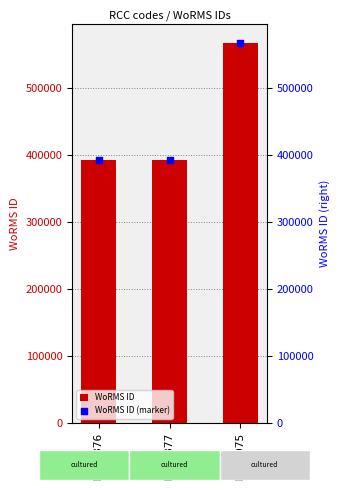

What is the total value across all series at RCC6075?

1136510